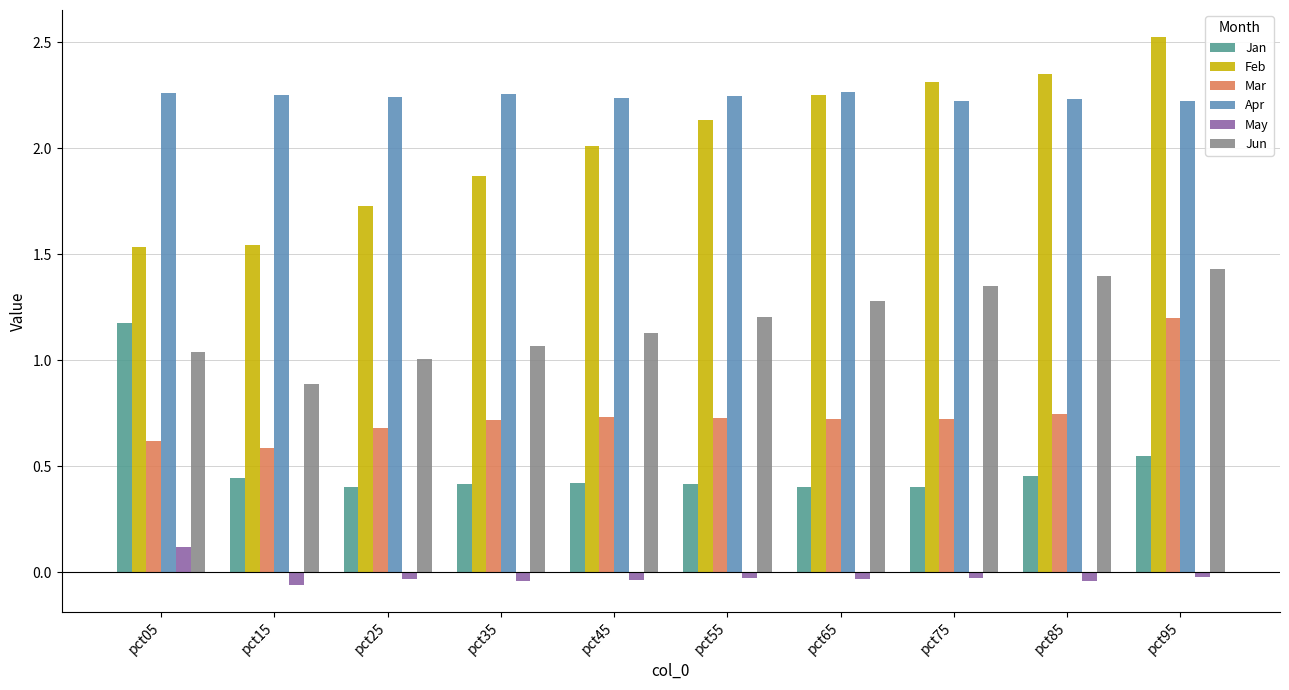

At pct85, list the series in order from largest to smallest.

Feb, Apr, Jun, Mar, Jan, May